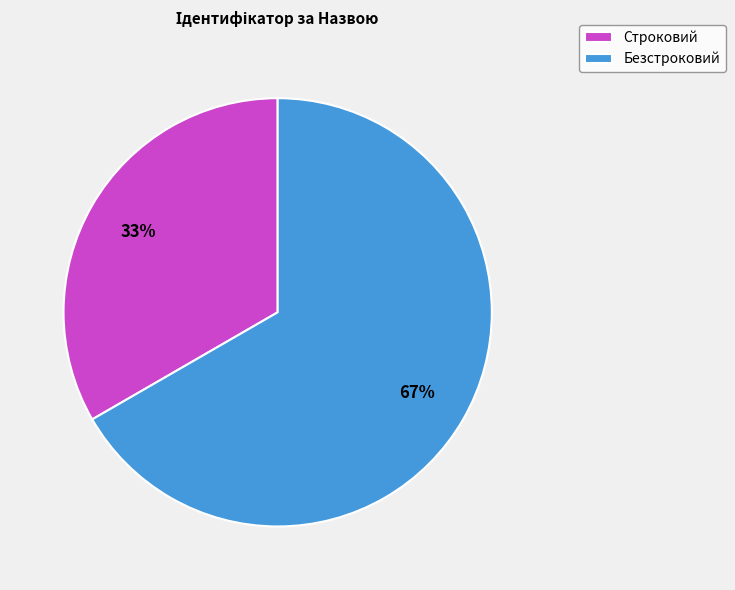

To the nearest percent, what is the combined percentage of Строковий and Безстроковий?

100%